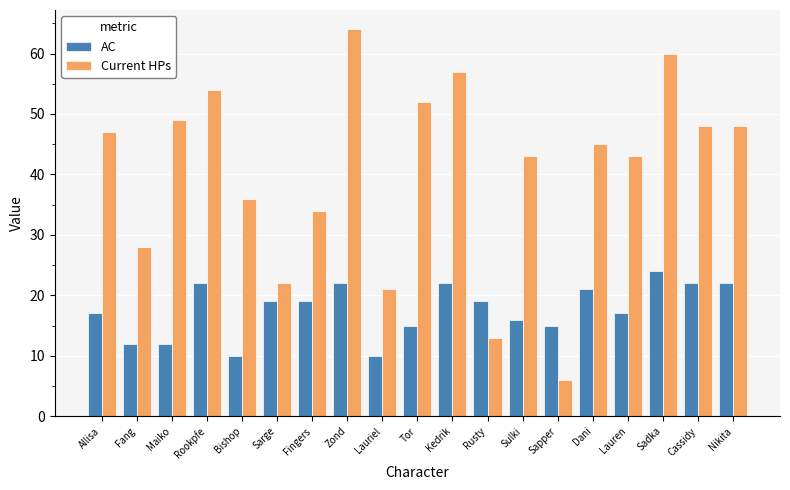

Reading left to right, transcribe all the data shown in this chart.

AC: 17	12	12	22	10	19	19	22	10	15	22	19	16	15	21	17	24	22	22
Current HPs: 47	28	49	54	36	22	34	64	21	52	57	13	43	6	45	43	60	48	48